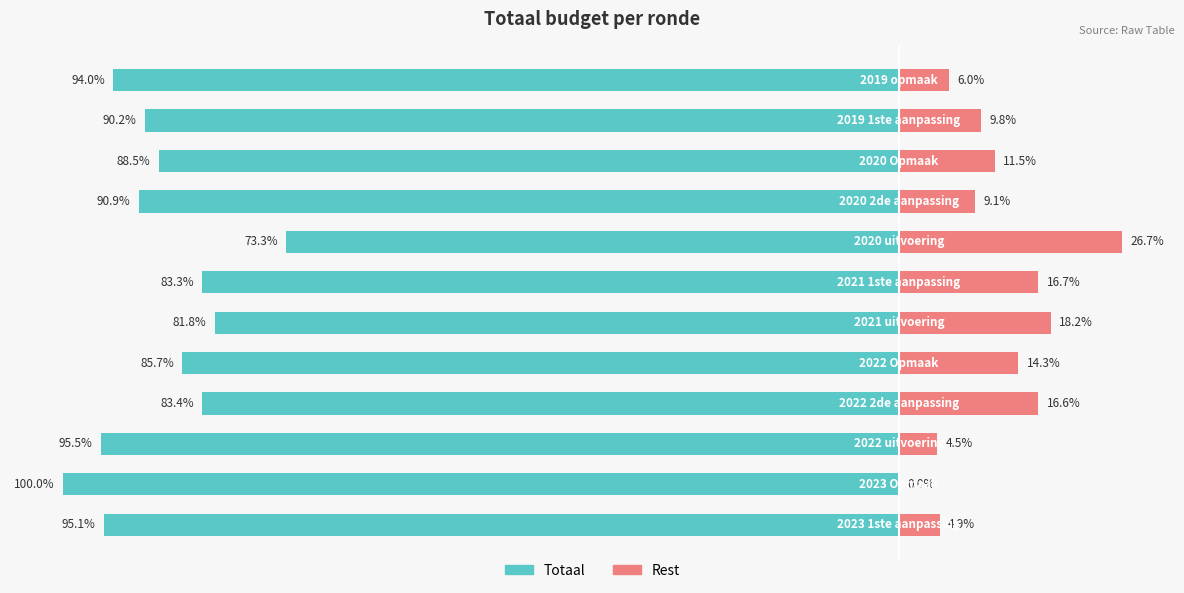

Is the value of Rest at 0 greater than the value of Totaal at 5?

Yes